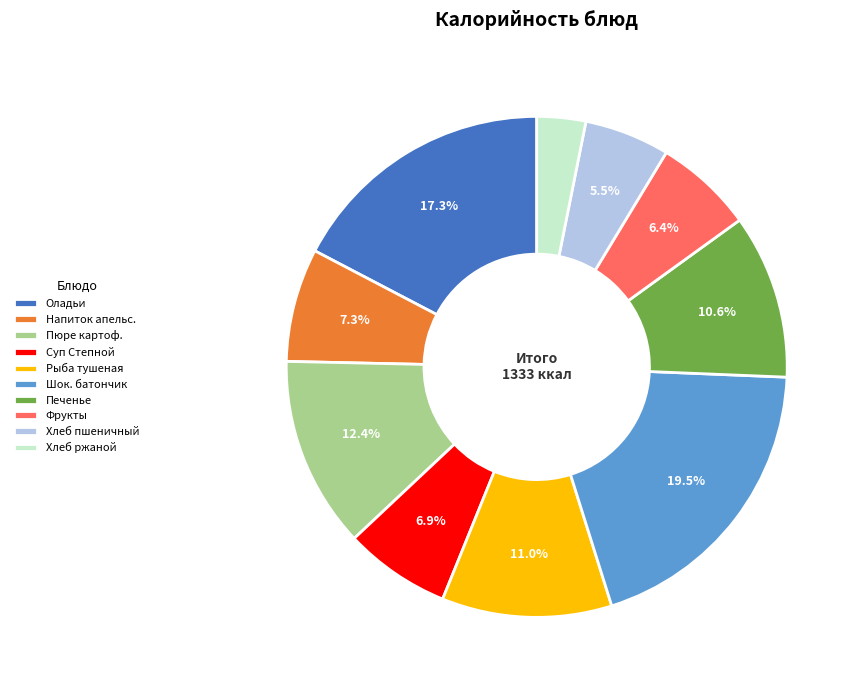

Which category has the biggest portion of the pie?

Шок. батончик